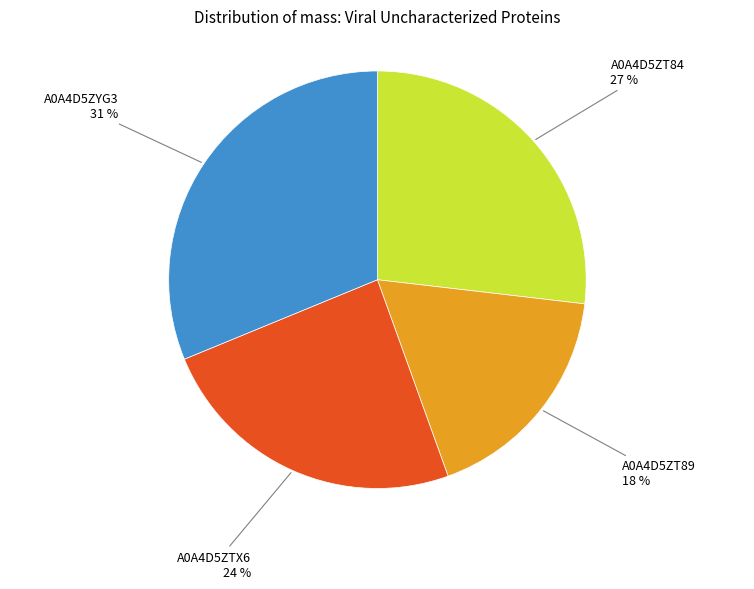

To the nearest percent, what is the average slice percentage?

25%